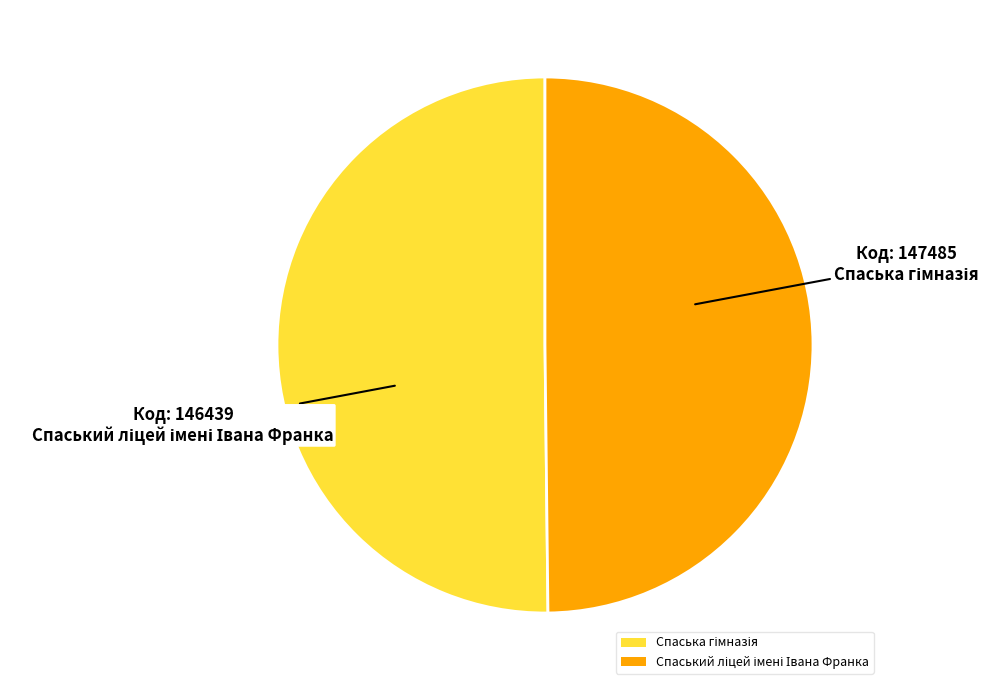

The Спаська гімназія slice represents 40% of the pie. True or false?

False